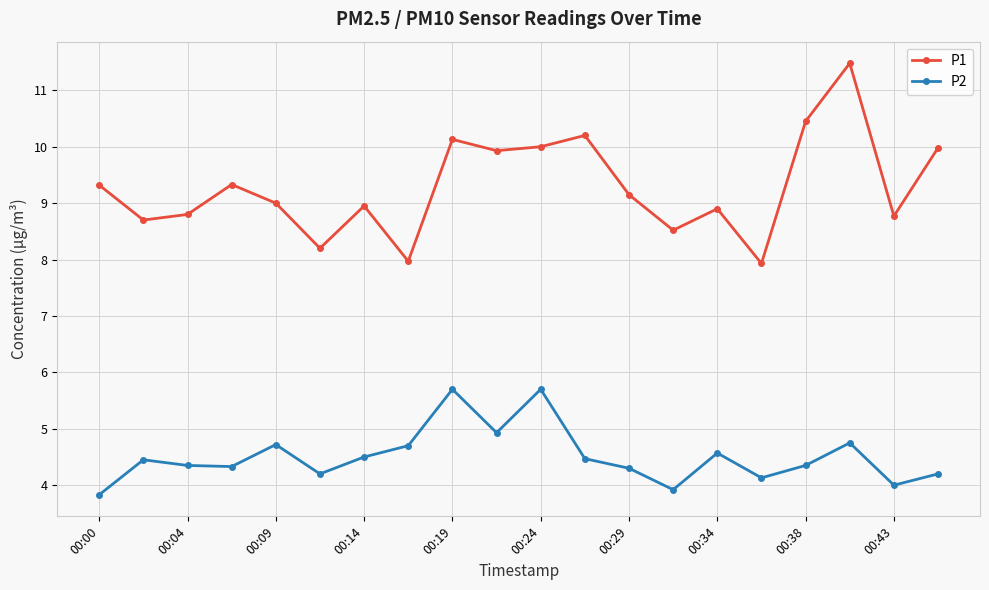

Which series has the widest spread of values?

P1